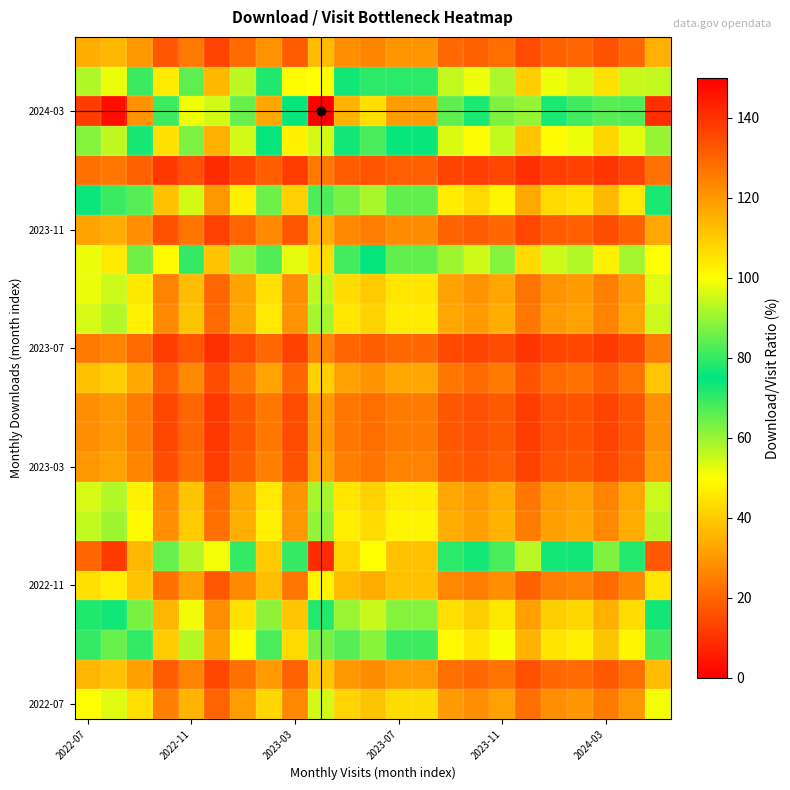

What is the minimum value shown in the chart?

8.7